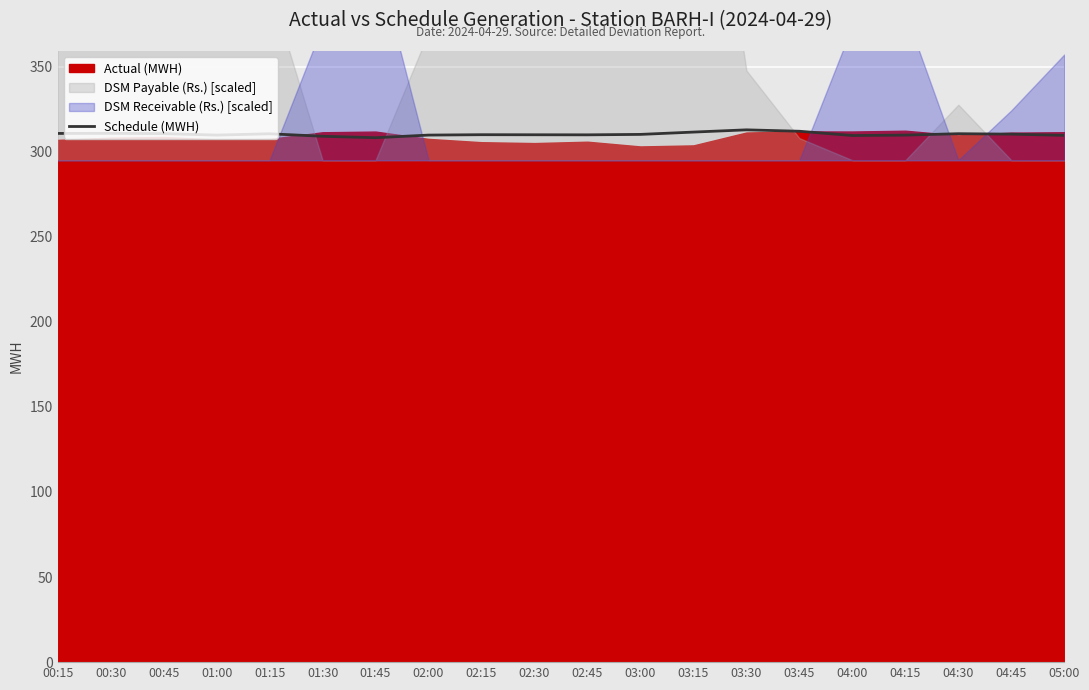

Rank the categories by value from highest to lowest.

03:30, 03:45, 03:15, 00:30, 00:15, 00:45, 04:30, 01:15, 04:45, 03:00, 02:15, 02:30, 02:45, 02:00, 01:00, 04:15, 05:00, 04:00, 01:30, 01:45